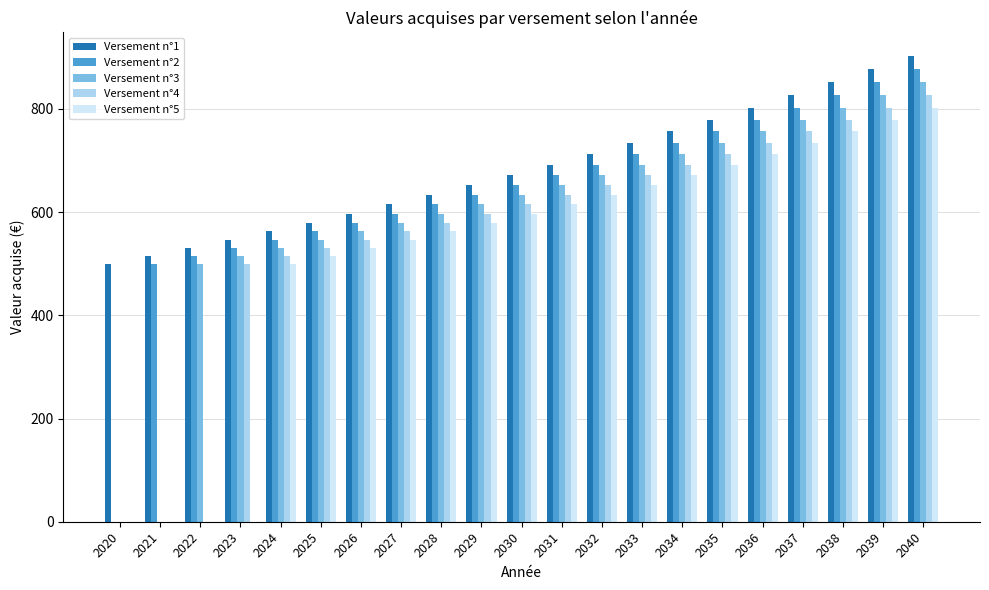

What is the spread (max minus min) of values at 2028?

70.6